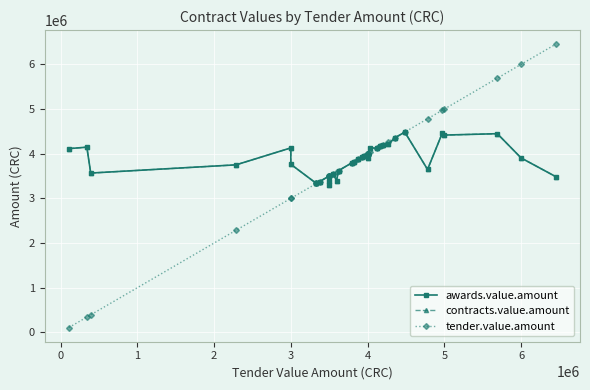

Rank the series at 4 from highest to lowest value.

tender.value.amount, awards.value.amount, contracts.value.amount